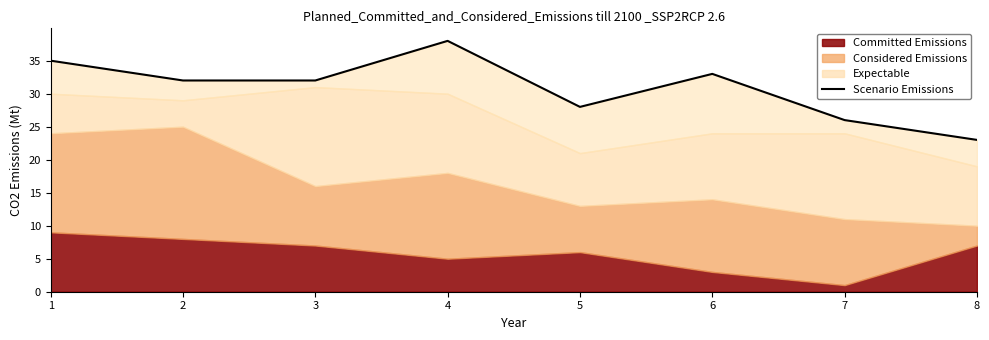

What is the ratio of the value at 2 to the value at 8?

1.4